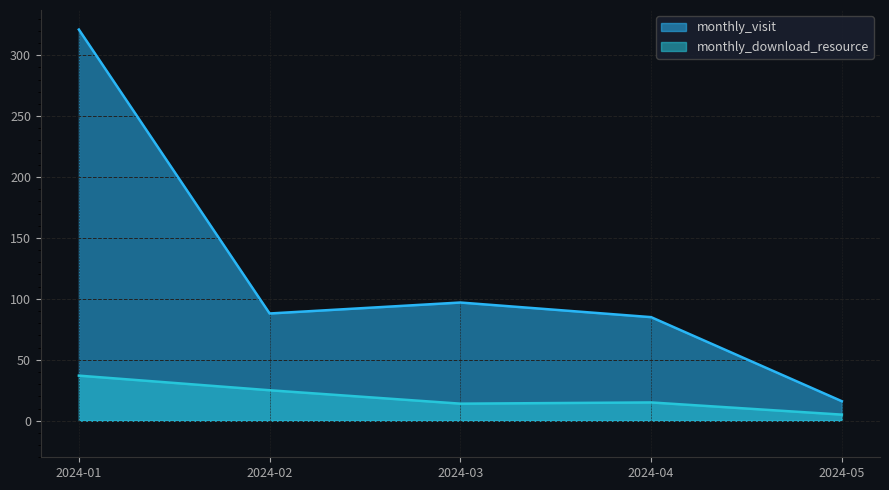

What is the difference between the second highest and minimum values in the monthly_visit series?

81